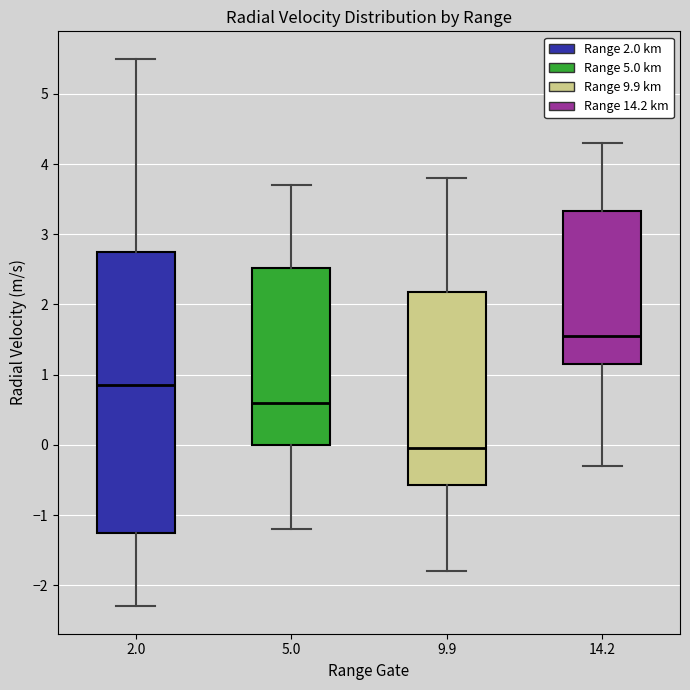

Which box has the lowest median line?

9.9